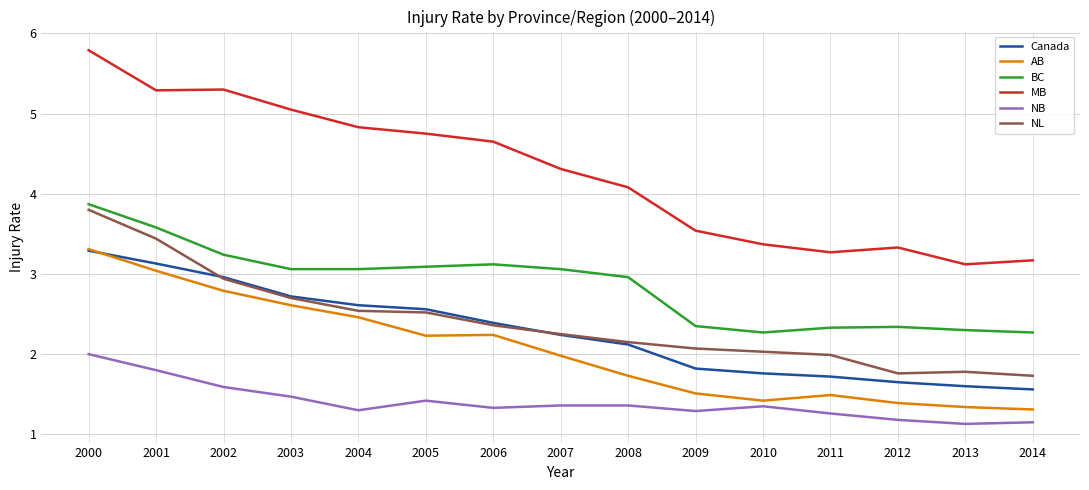

Does the chart display data point markers on the line(s)?

No